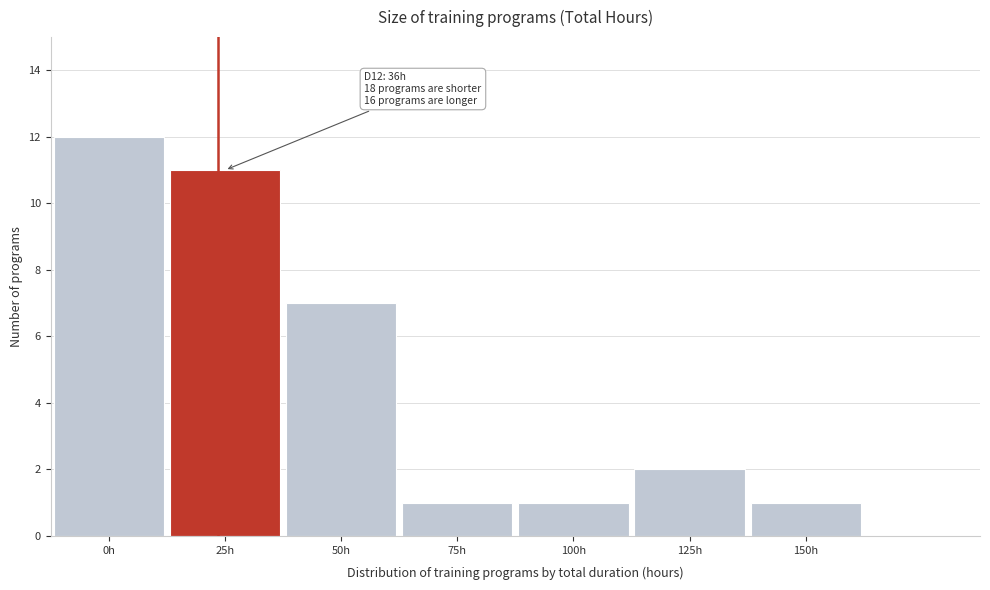

Reading left to right, what are all the values shown in this chart?

0h=12	25h=11	50h=7	75h=1	100h=1	125h=2	150h=1